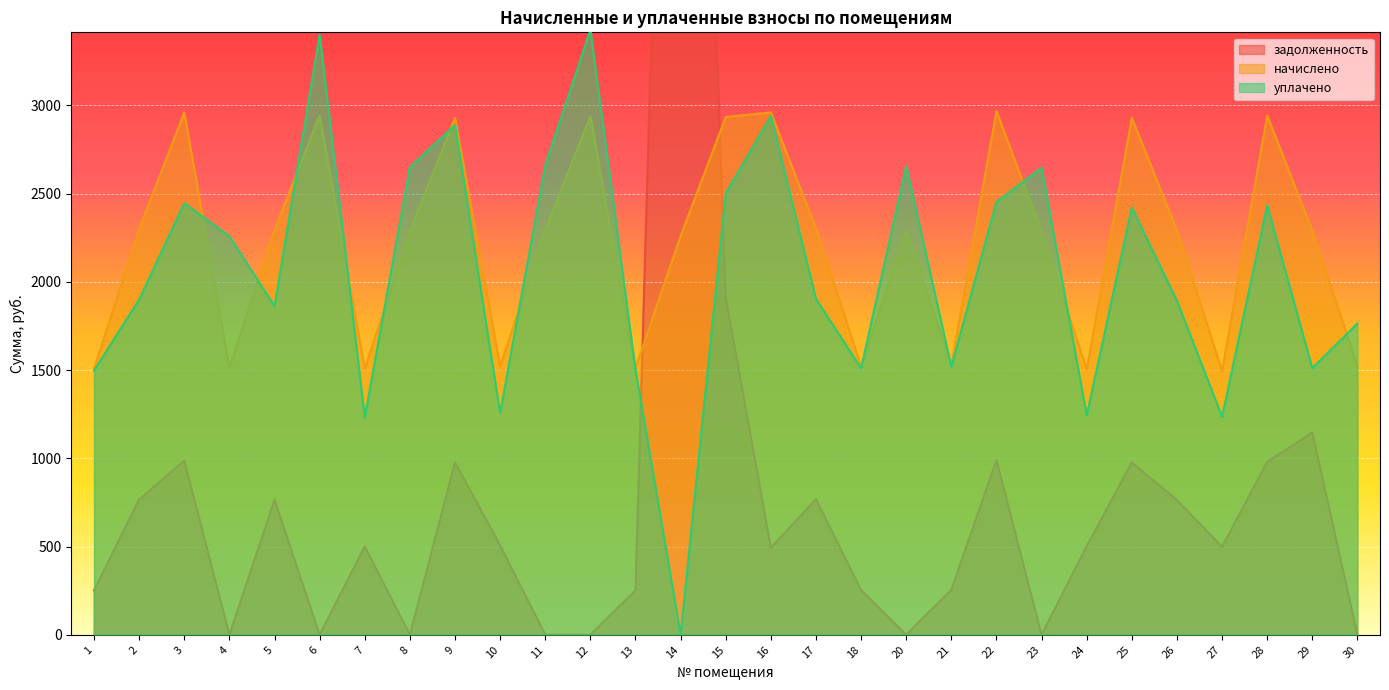

The уплачено series shows 5319.8 at 6. True or false?

False